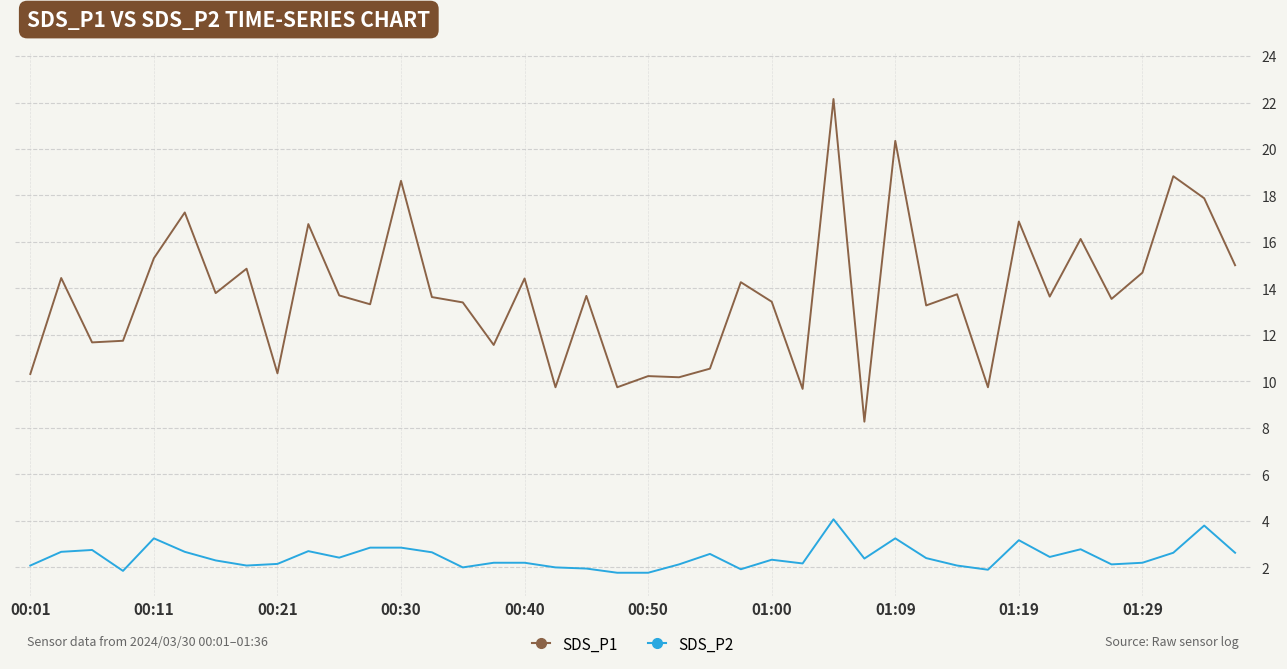

What is the minimum value shown in the chart?

1.8